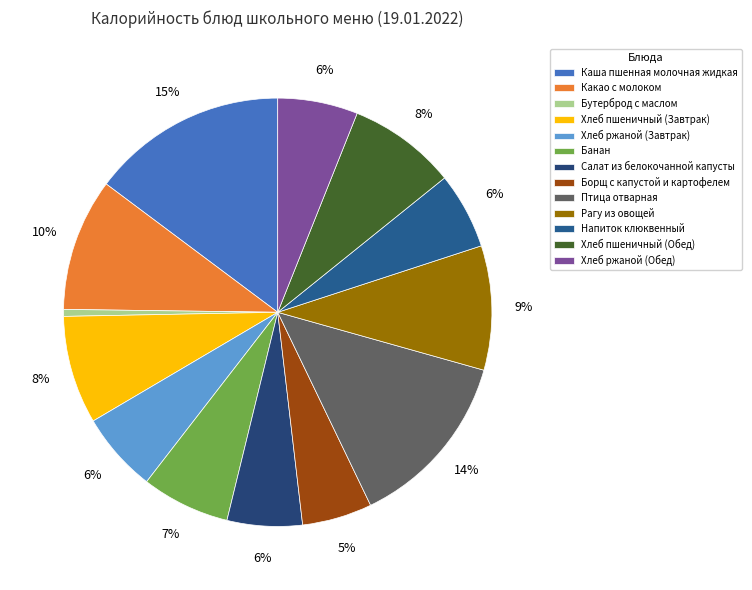

Which slice is the smallest?

Бутерброд с маслом